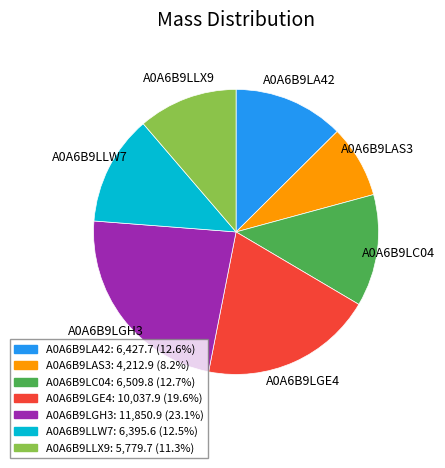

How many slices are in this pie chart?

7